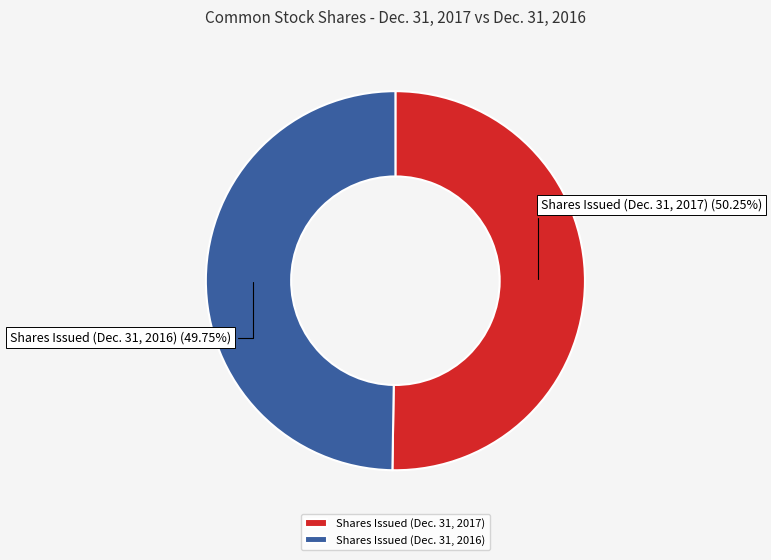

Is there any slice that represents more than half of the pie?

Yes